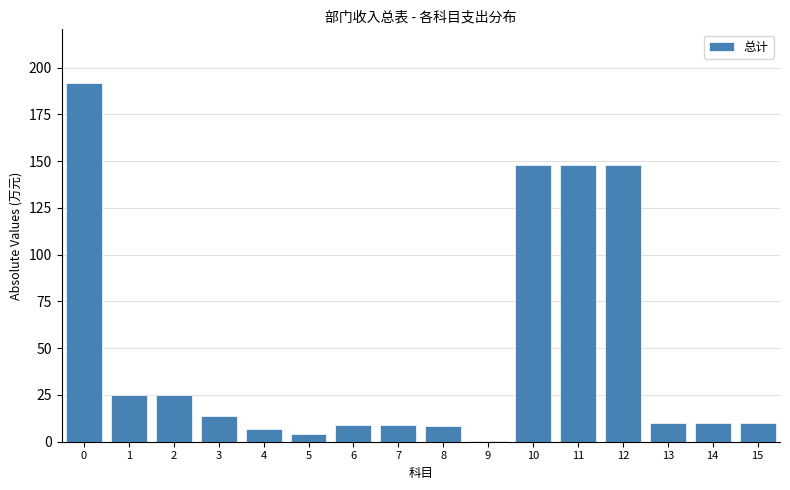

What is the maximum value shown in the chart?

191.7